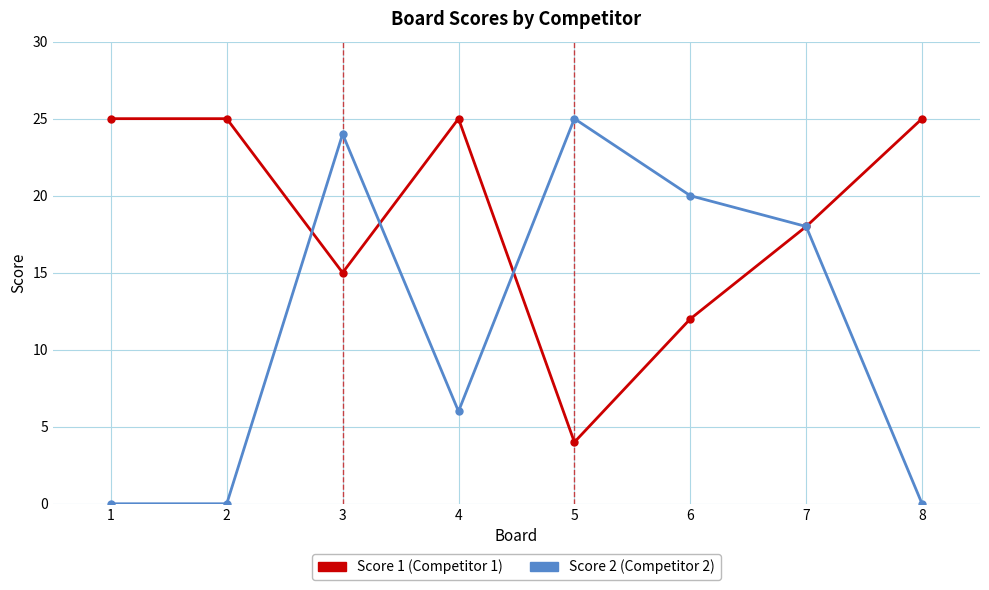

What is the maximum value shown in the chart?

25